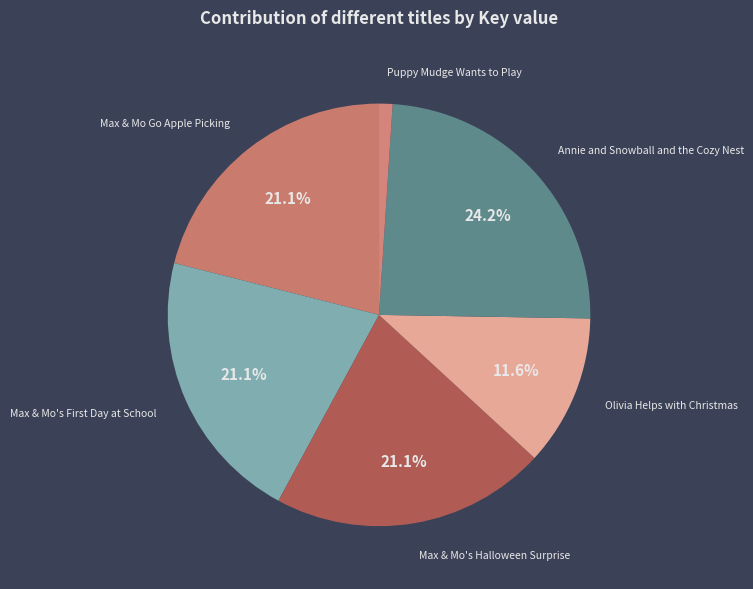

What portion of the pie excludes Max & Mo's Halloween Surprise?

78.9%